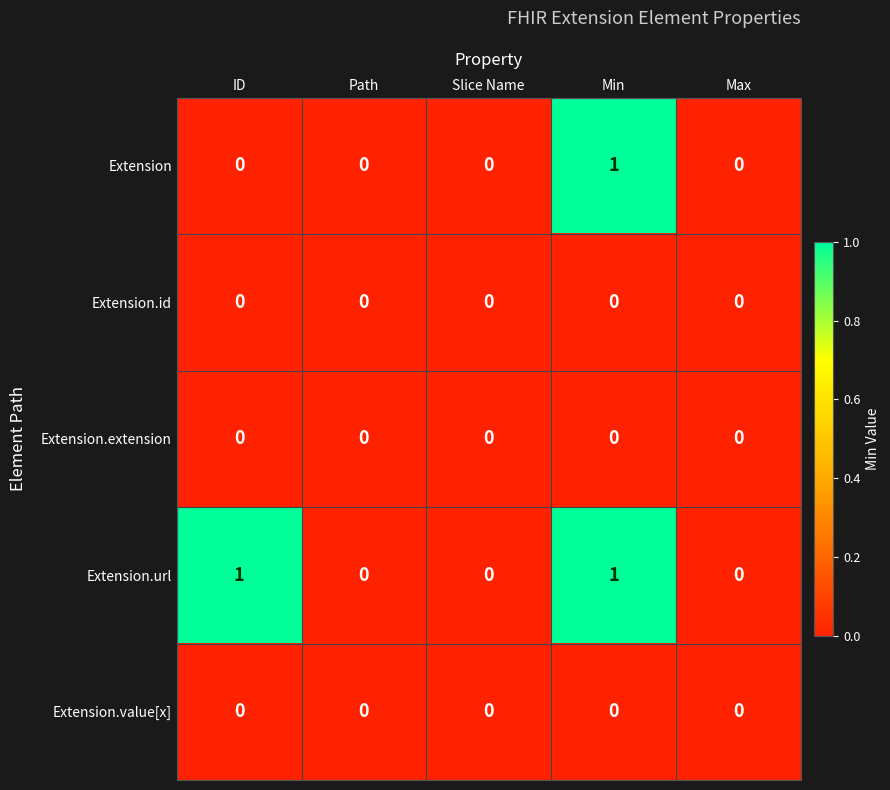

Reading right to left, list all the values displayed in this chart.

Extension: Max=0	Min=1	Slice Name=0	Path=0	ID=0
Extension.id: Max=0	Min=0	Slice Name=0	Path=0	ID=0
Extension.extension: Max=0	Min=0	Slice Name=0	Path=0	ID=0
Extension.url: Max=0	Min=1	Slice Name=0	Path=0	ID=1
Extension.value[x]: Max=0	Min=0	Slice Name=0	Path=0	ID=0